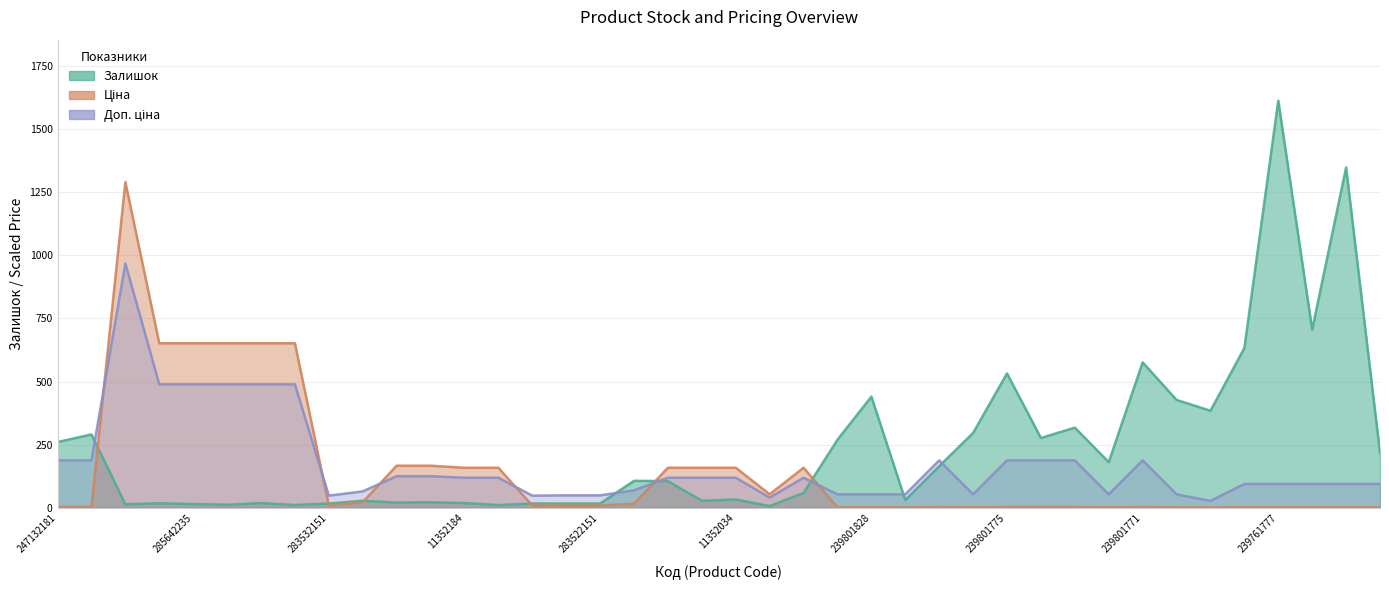

What is the label of the 37th point from the left?

239761777